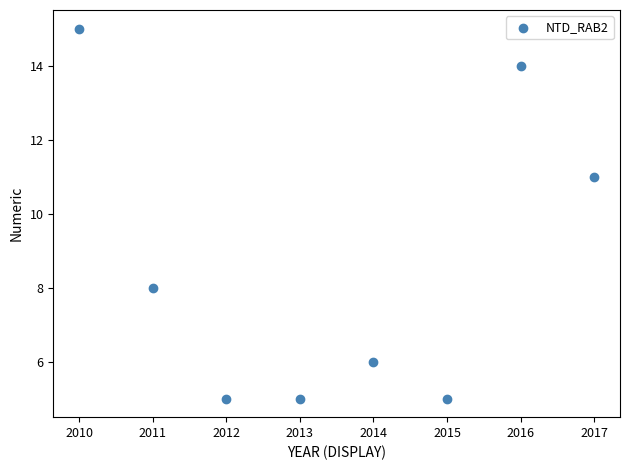

What is the range of Y values (max minus min)?

10